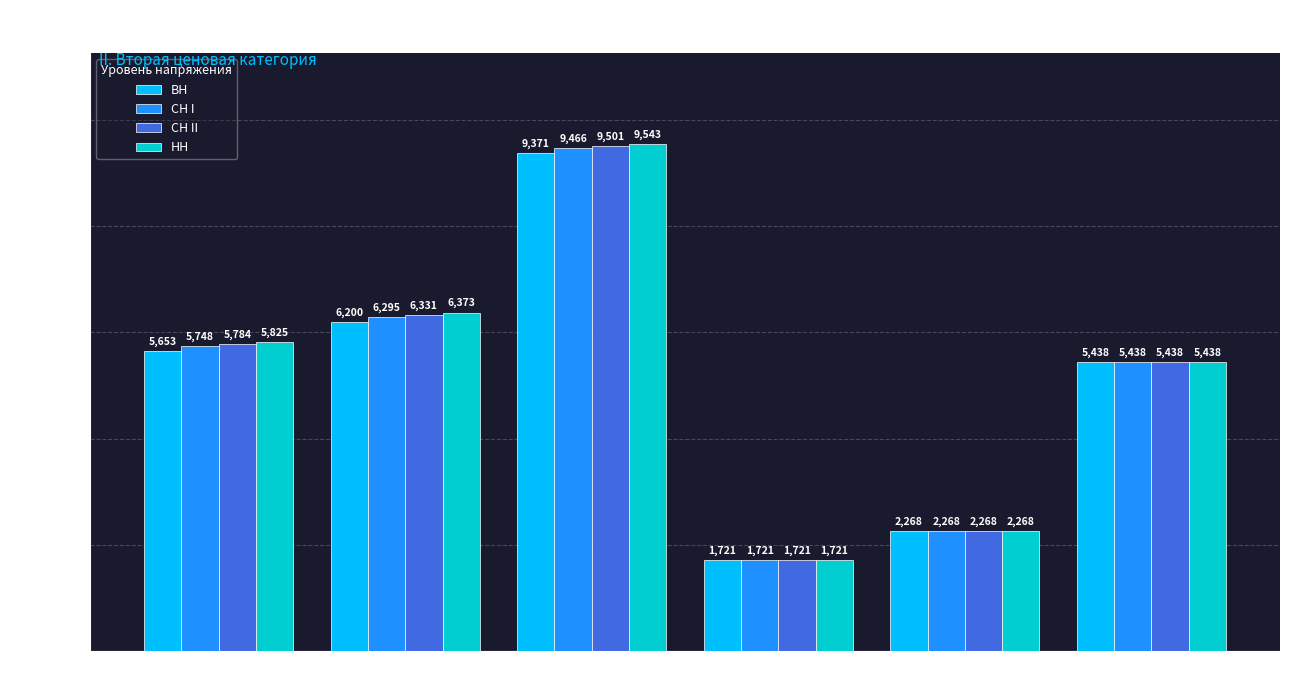

List the series in order of their overall mean, lowest first.

ВН, СН I, СН II, НН